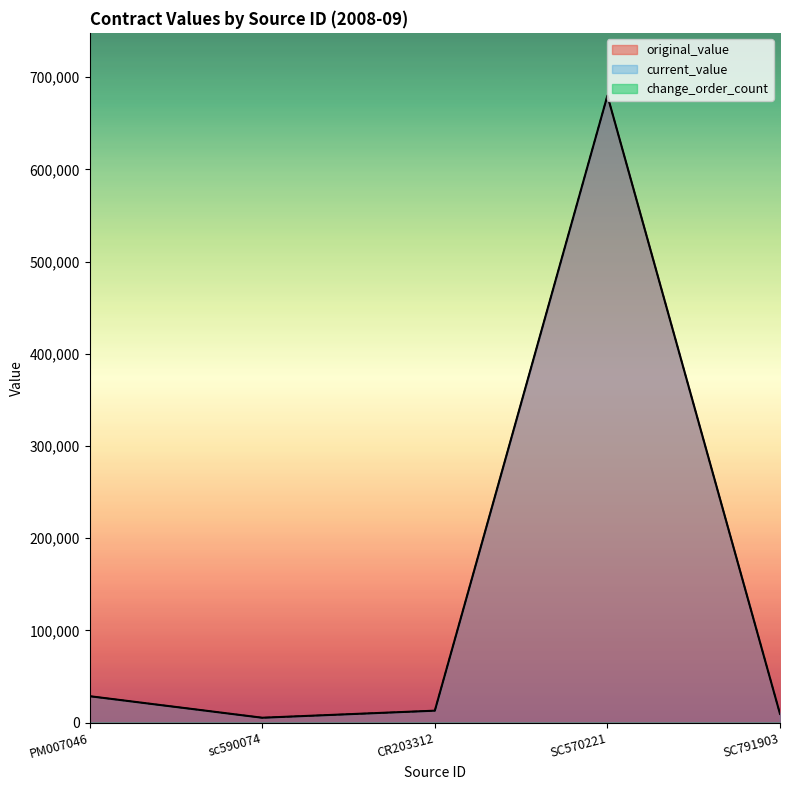

Reading right to left, extract all data points from this chart.

original_value: SC791903=9500	SC570221=680000	CR203312=13000	sc590074=5350	PM007046=28695
current_value: SC791903=9500	SC570221=680000	CR203312=13000	sc590074=5350	PM007046=28695